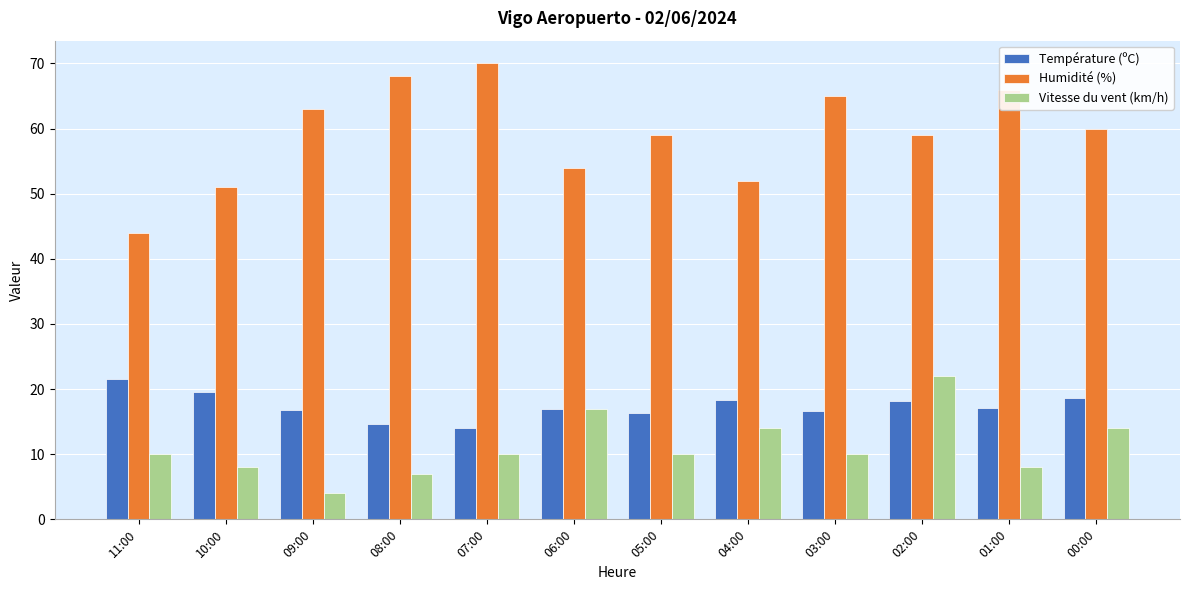

How many bars are there in total?

36